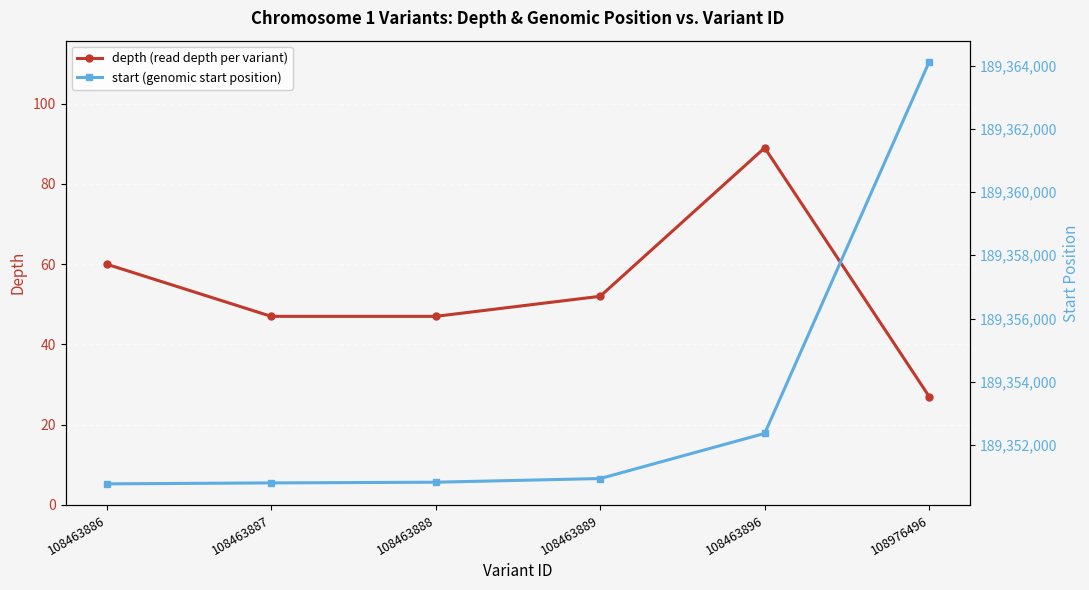

What is the maximum value for start (genomic start position)?

189364118